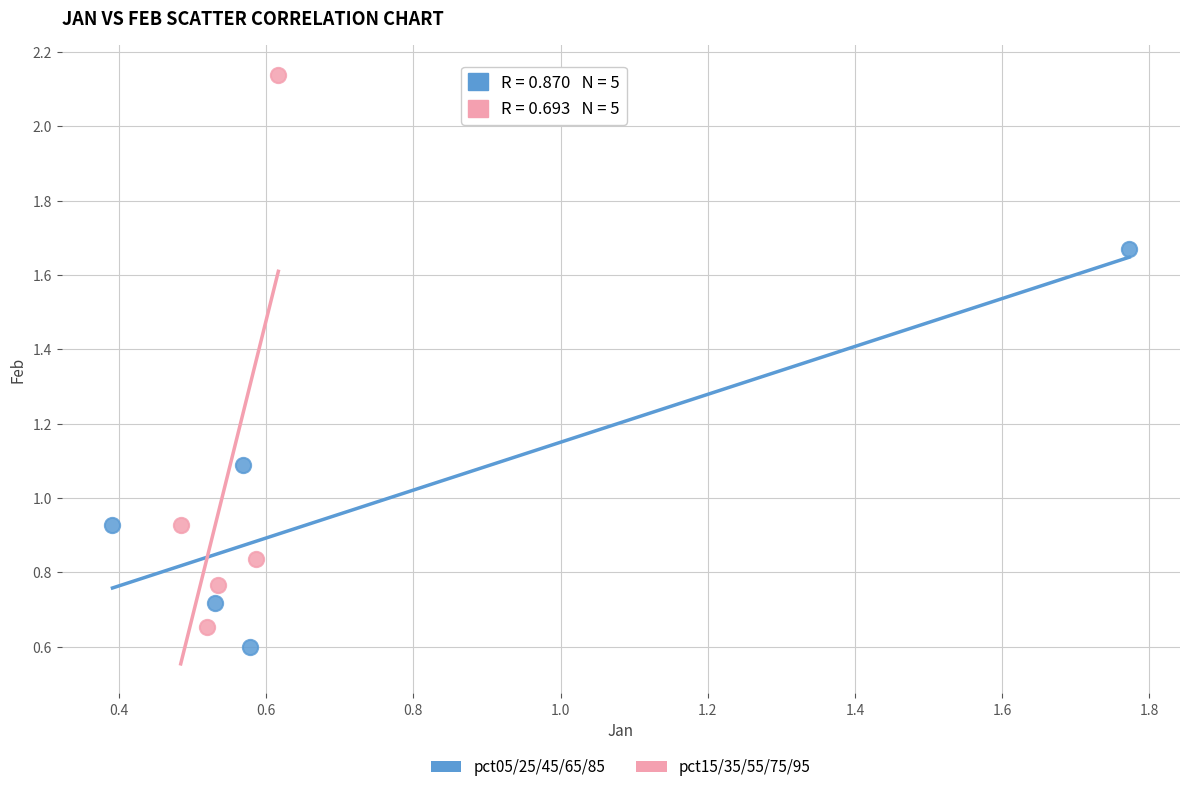

Which series contains the highest Y value?

pct15/35/55/75/95